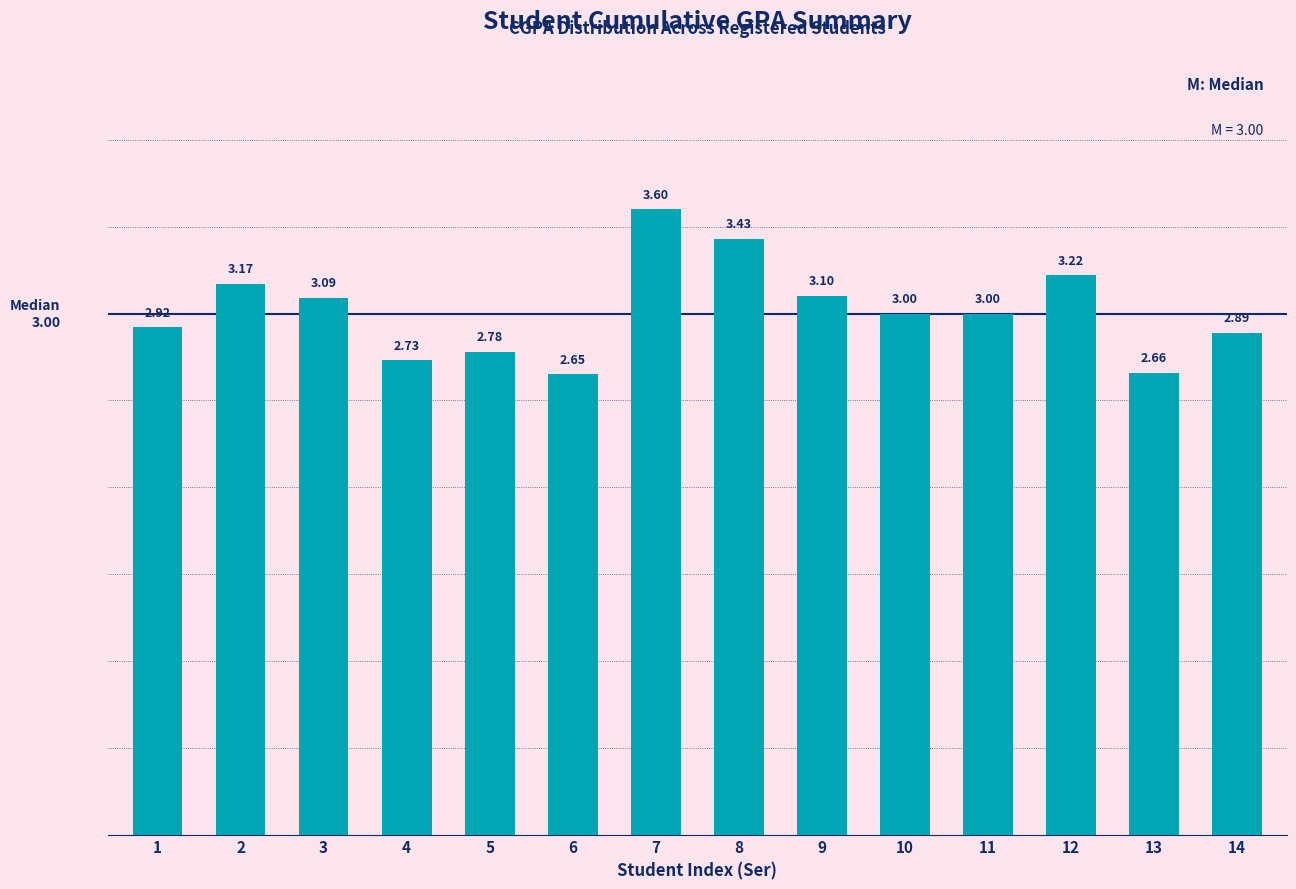

What value does the data have at 7?

3.6